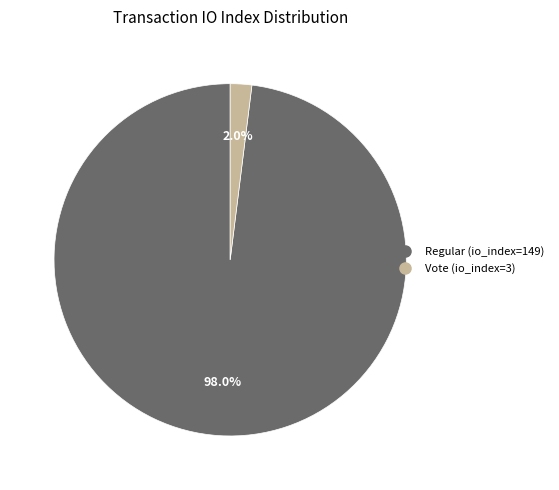

To the nearest percent, what percentage of the pie is Regular (io_index=149)?

98%